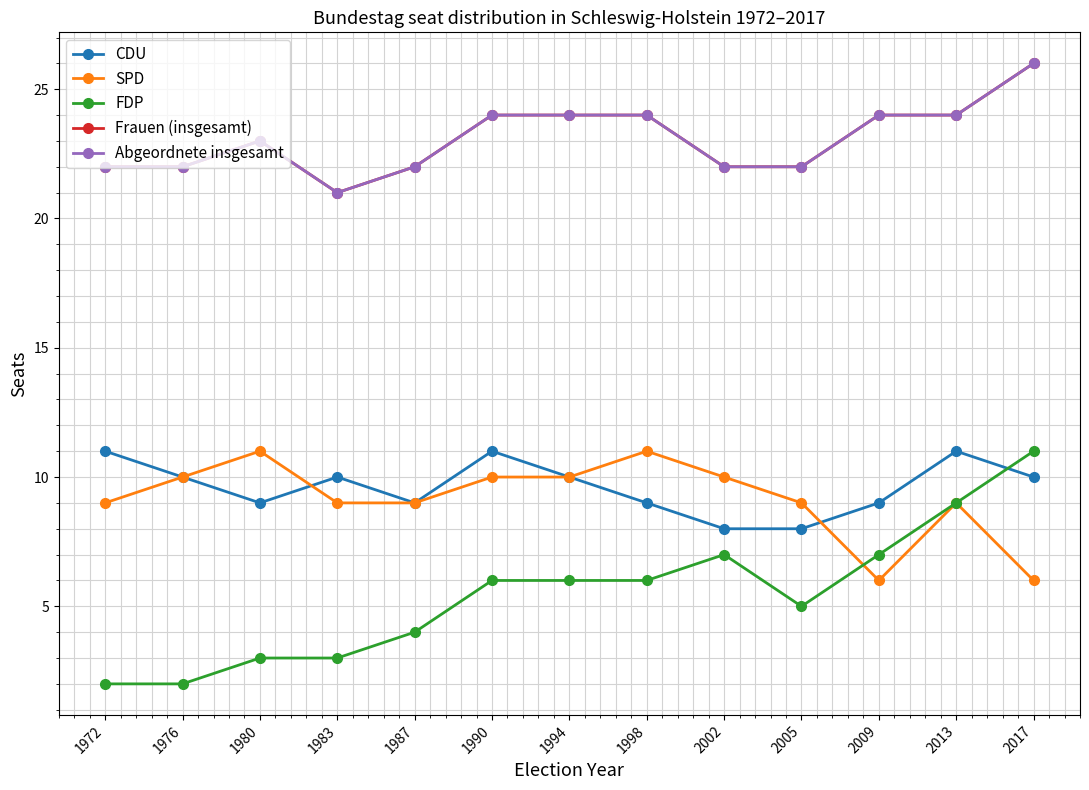

Is this an area chart (filled region under the line)?

No